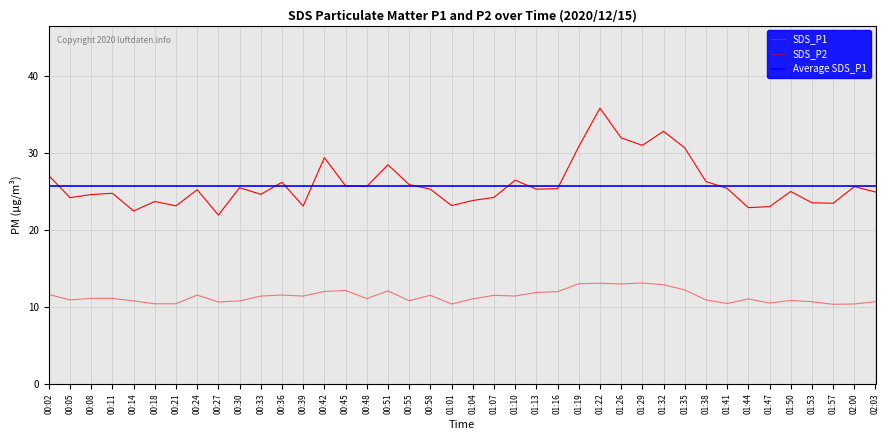

True or false: SDS_P1 has more than 2 interior local peaks.

True